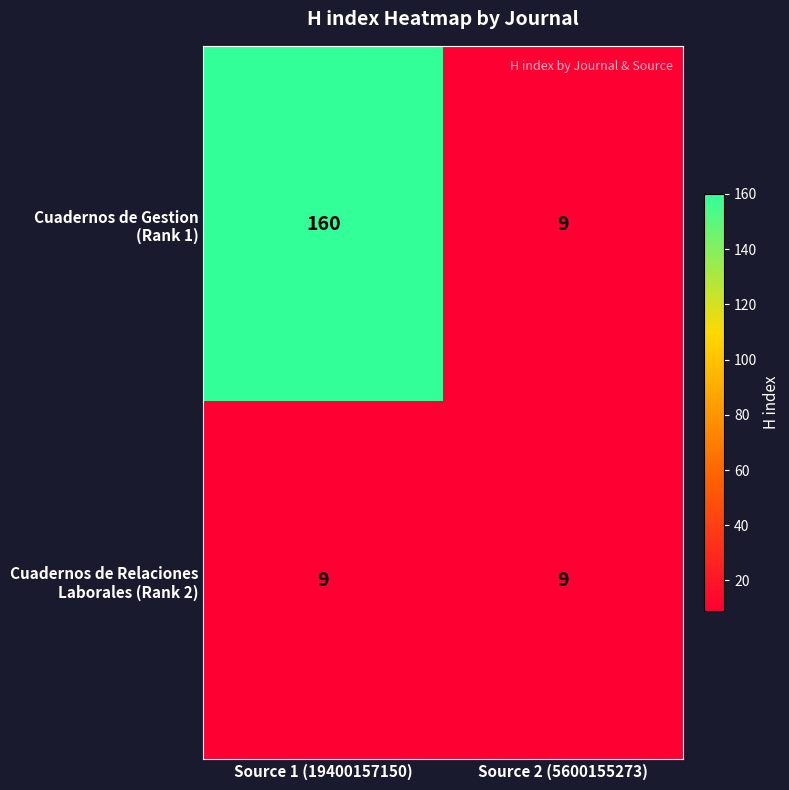

What is the spread (max minus min) of values at Source 1 (19400157150)?

151